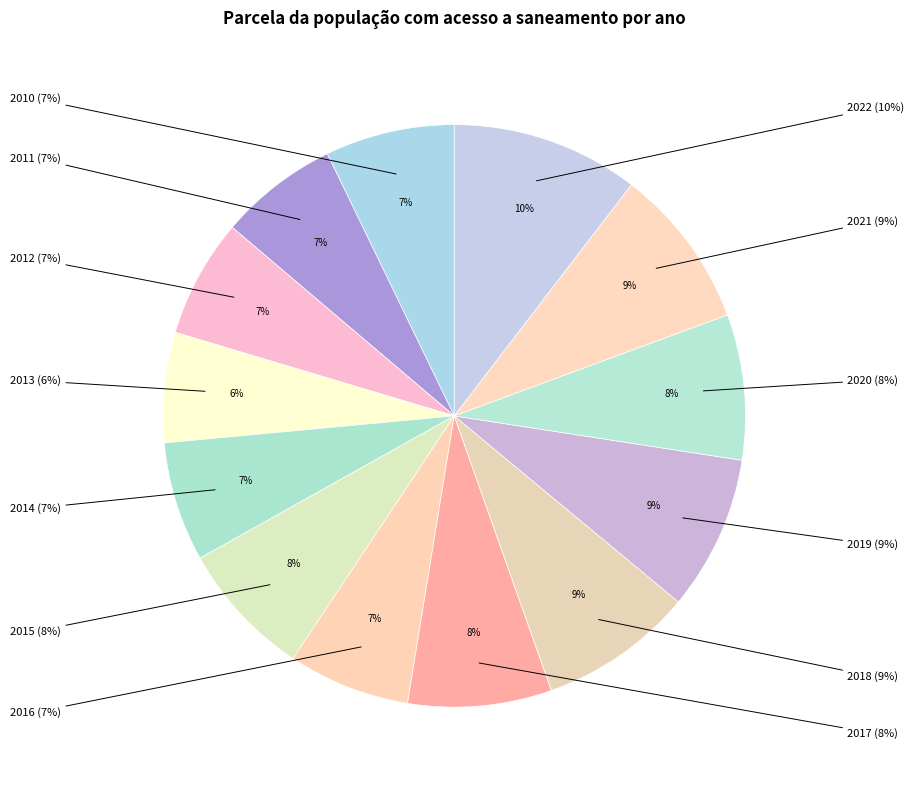

Does 2022 represent more than half of the total?

No